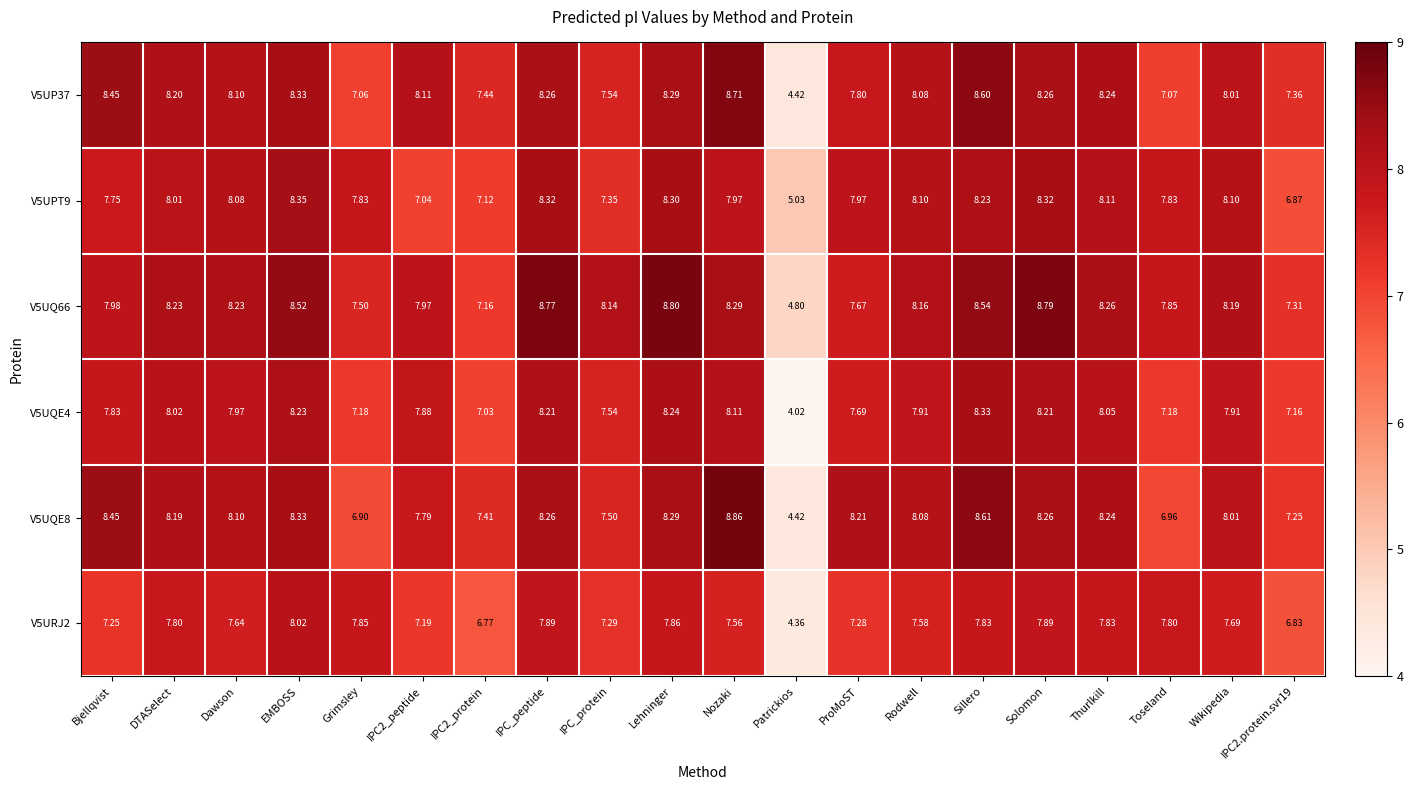

Is the value of V5UQE4 at EMBOSS greater than the value of V5URJ2 at Rodwell?

Yes